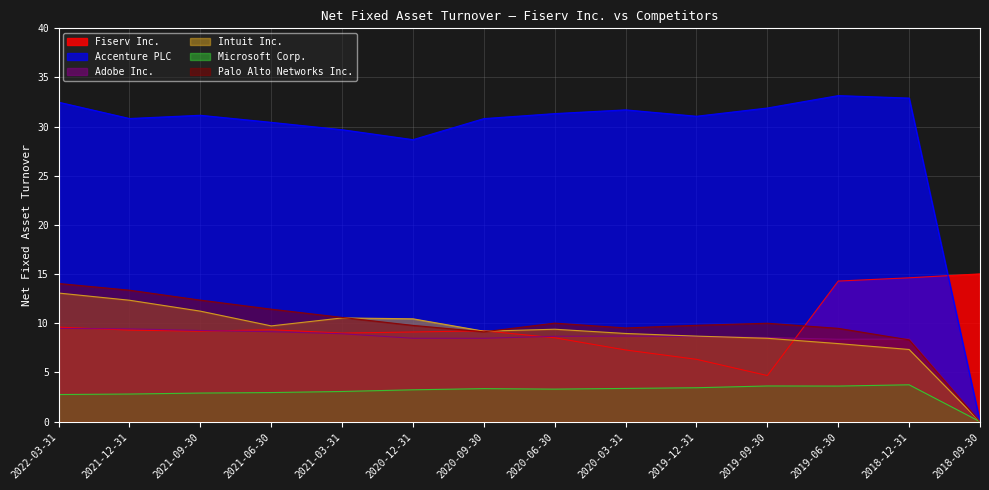

What is the value of the Microsoft Corp. point at the 5th from the left?

3.1